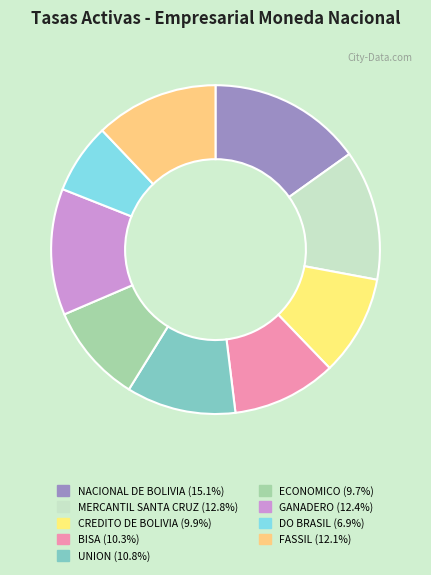

Is it true that GANADERO is 12% of the pie?

True